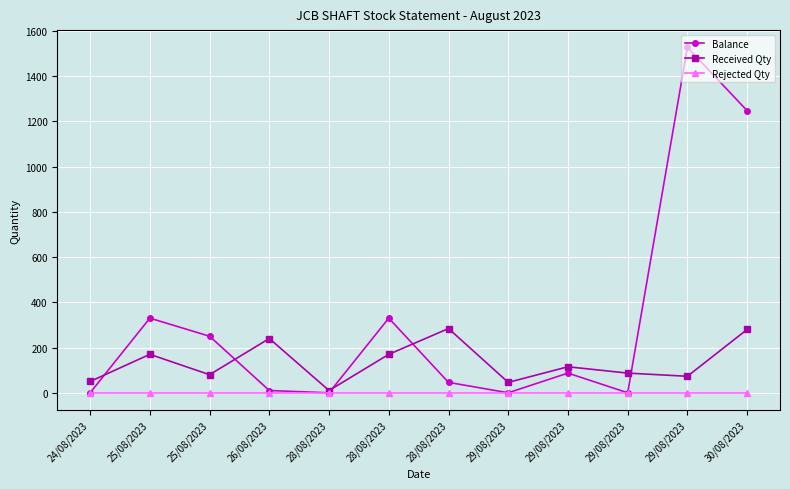

Count the number of categories in the chart.

12